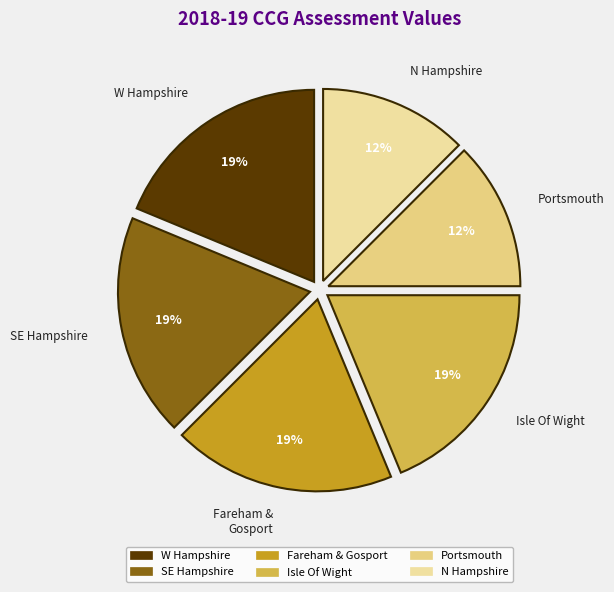

Is it true that Fareham & Gosport is 12% of the pie?

False